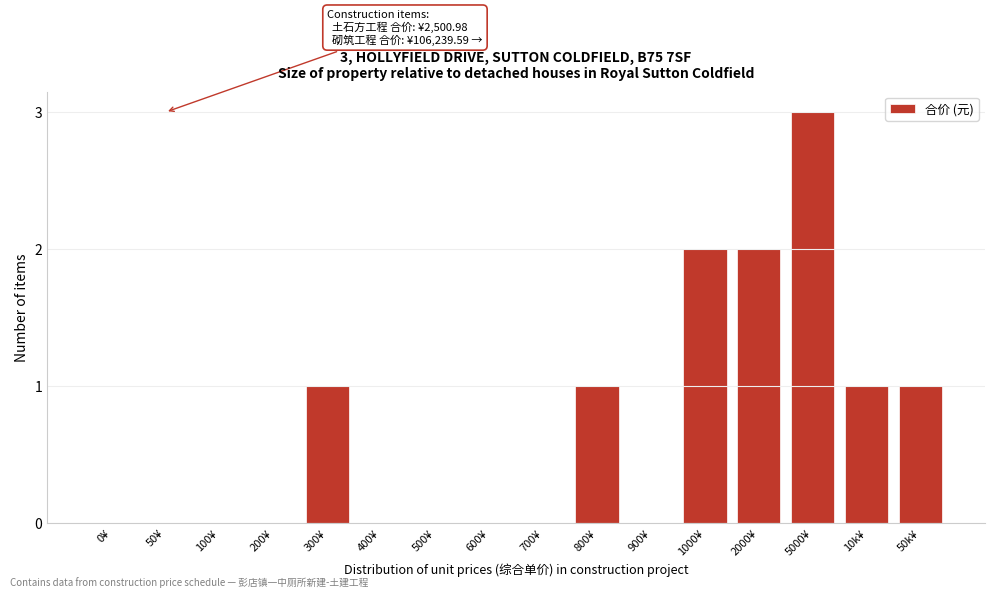

Reading right to left, transcribe all the data shown in this chart.

50k¥=1	10k¥=1	5000¥=3	2000¥=2	1000¥=2	900¥=0	800¥=1	700¥=0	600¥=0	500¥=0	400¥=0	300¥=1	200¥=0	100¥=0	50¥=0	0¥=0